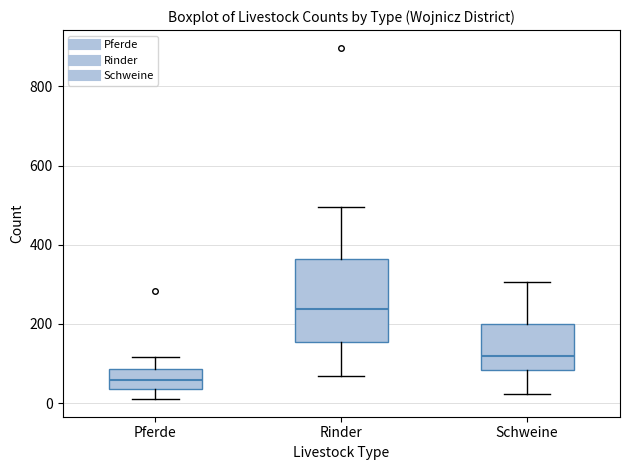

Which box is the tallest, from its lower edge to its upper edge?

Rinder